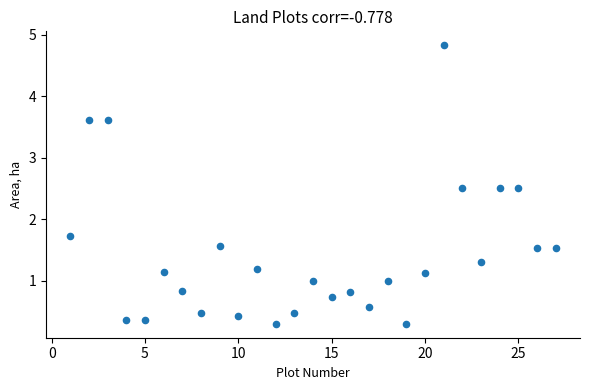

What is the range of X values (max minus min)?

26.0